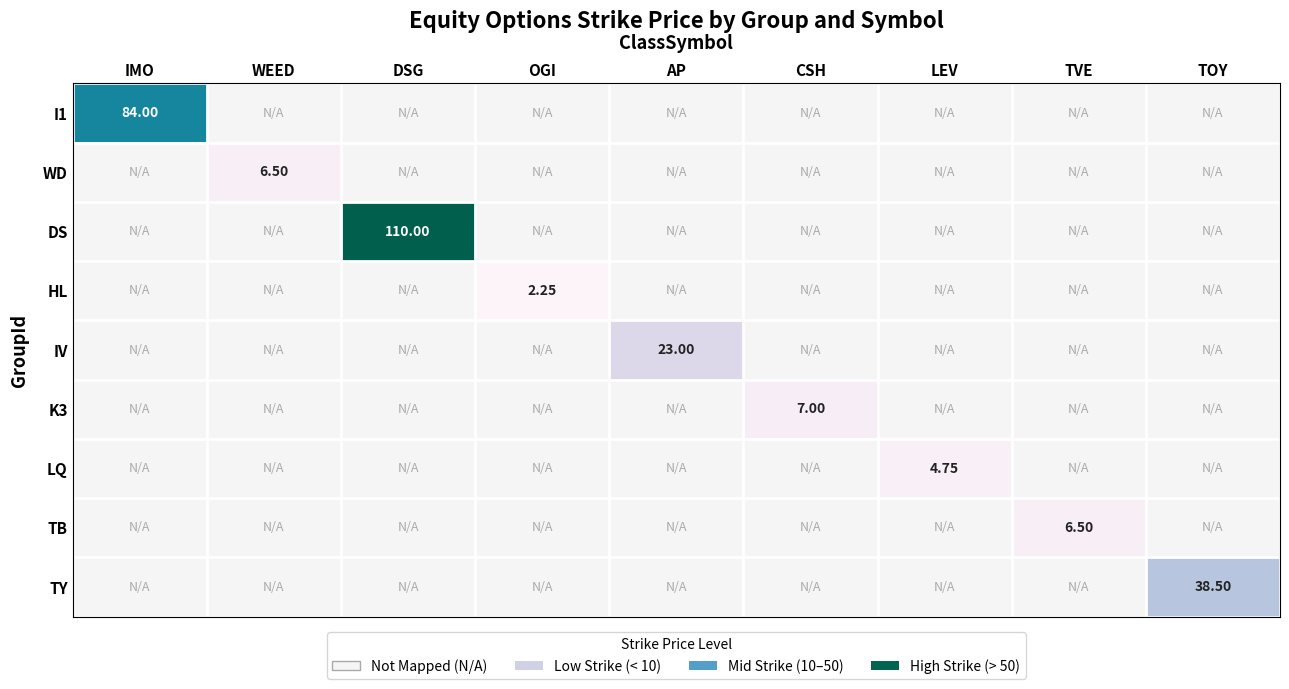

Which series changed the most between IMO and CSH?

I1